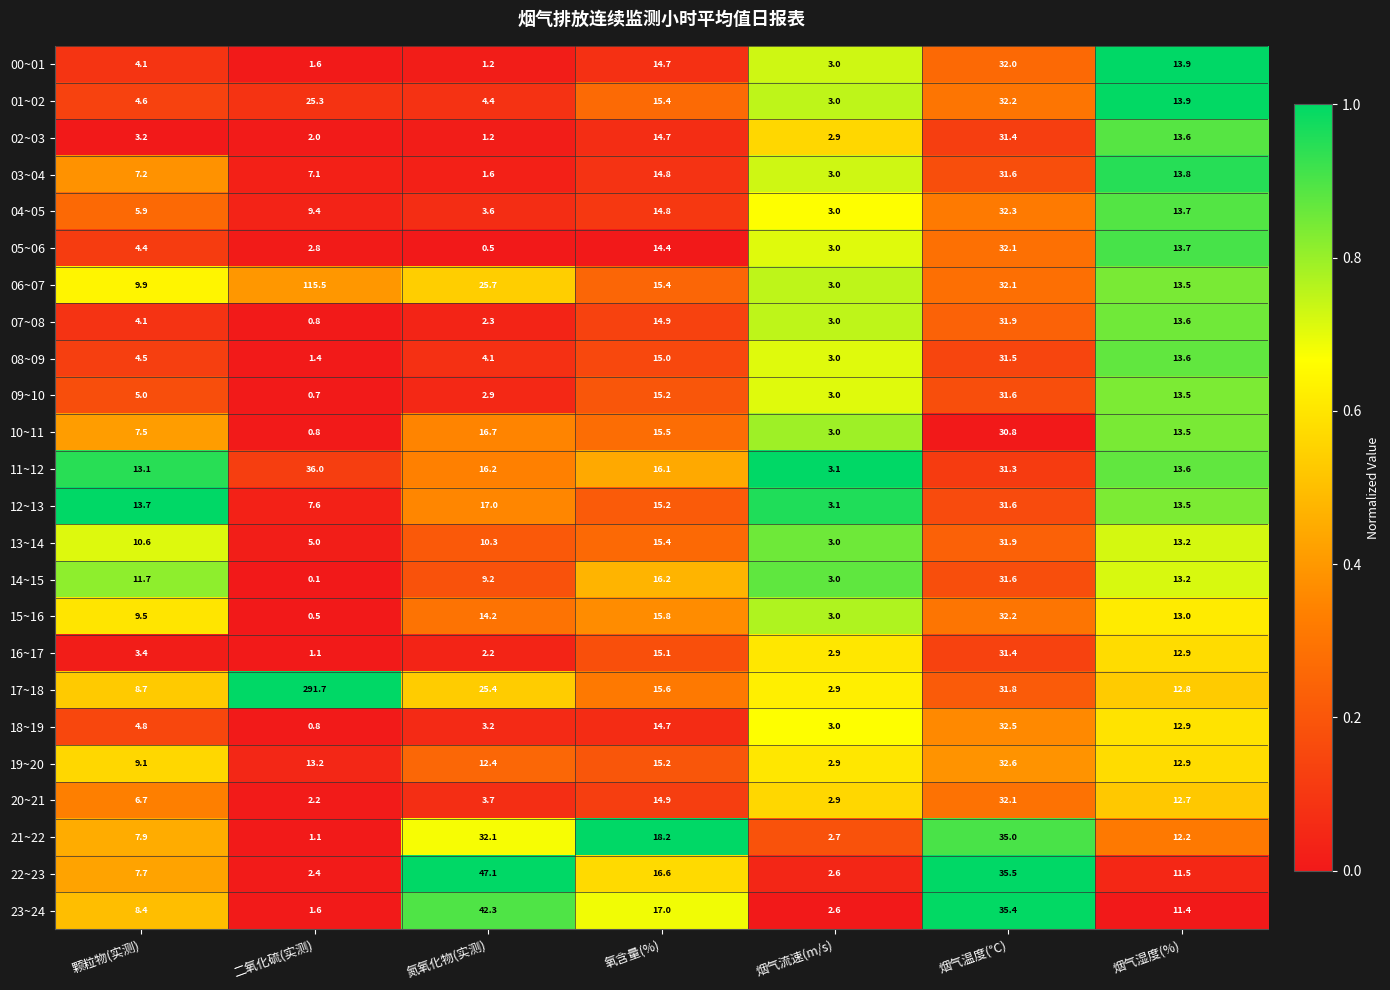

Rank the categories by 10~11 value from highest to lowest.

烟气温度(℃), 氮氧化物(实测), 氧含量(%), 烟气湿度(%), 颗粒物(实测), 烟气流速(m/s), 二氧化硫(实测)